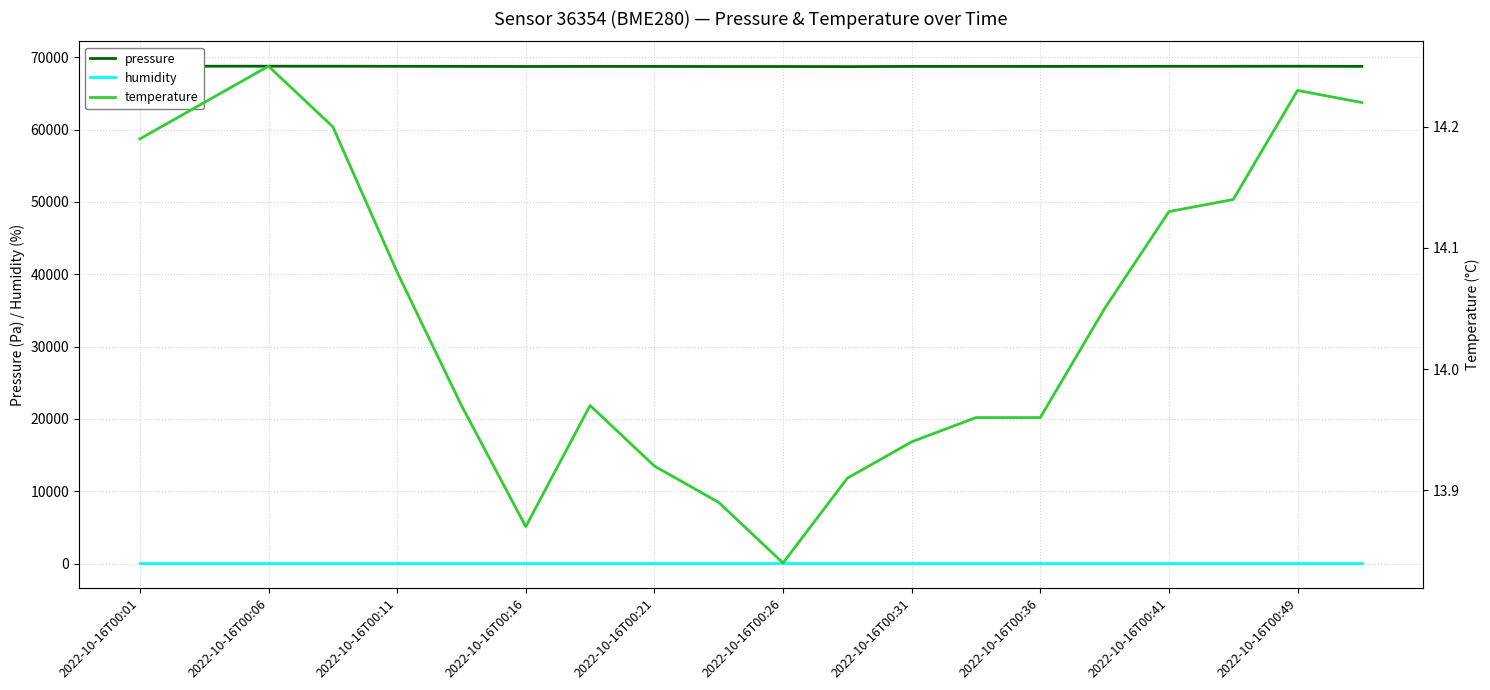

Between 2022-10-16T00:01 and 19, which is larger?

2022-10-16T00:01